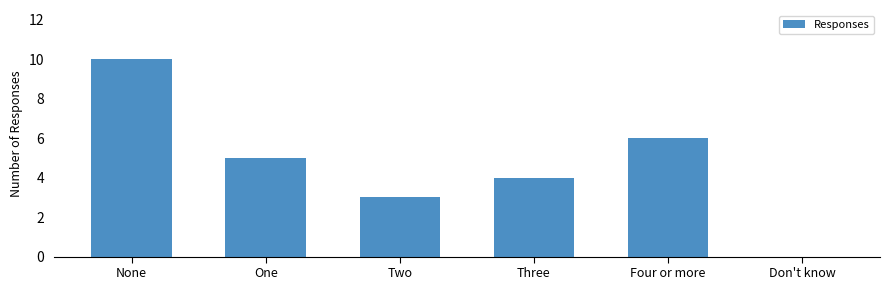

What is the greatest value displayed?

10